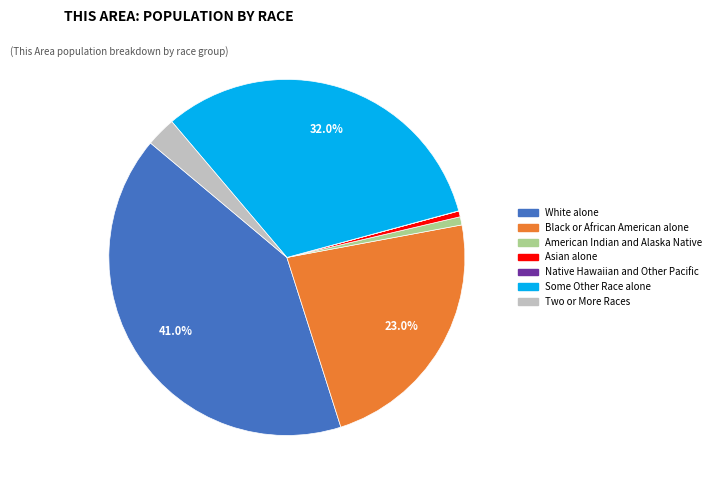

What percentage is the White alone slice, to the nearest percent?

41%